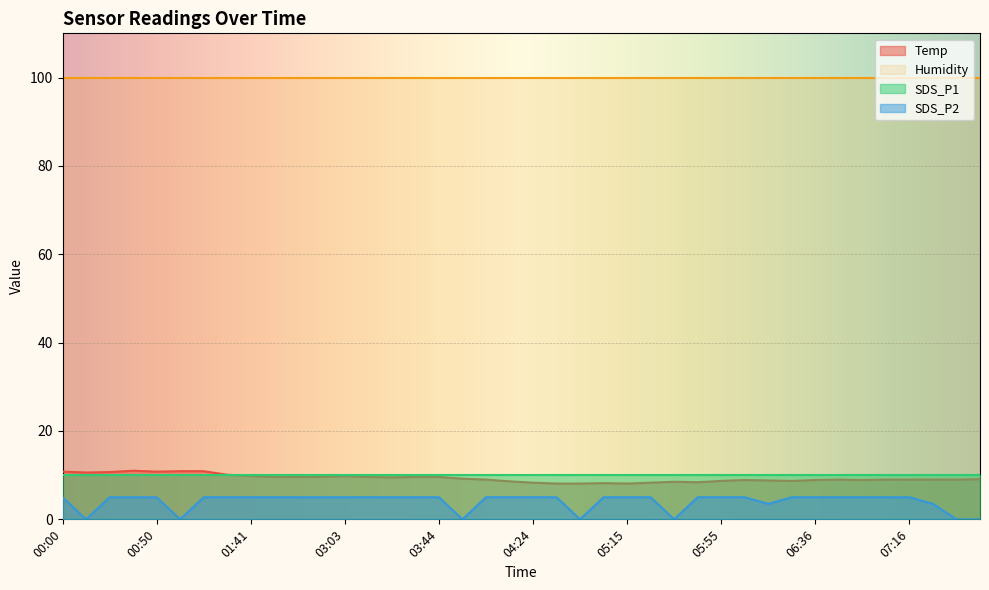

What is the difference between the Temp values at 07:46 and 05:25?

0.8